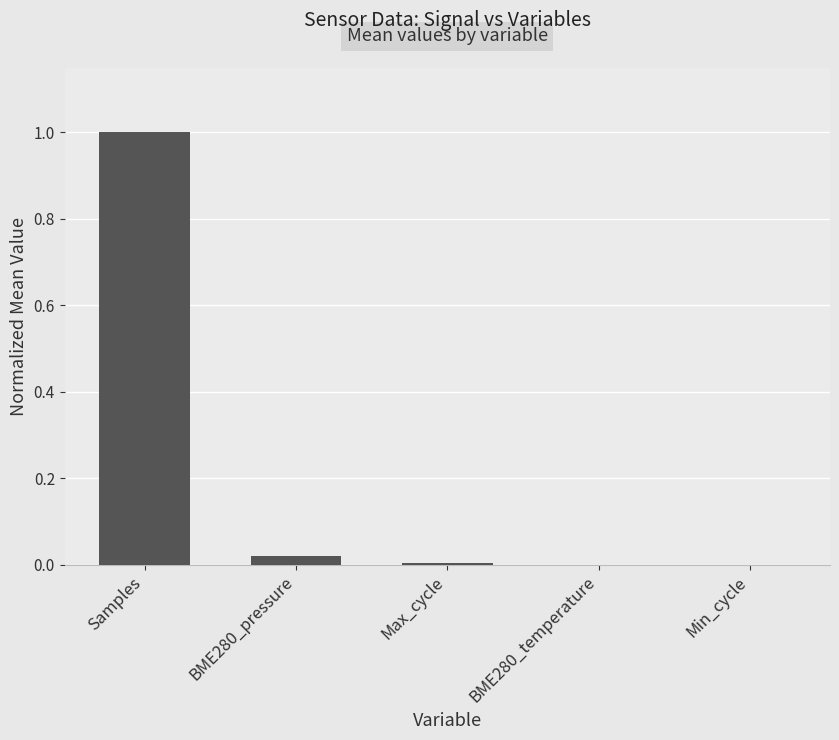

Which label corresponds to the largest value in the chart?

Samples